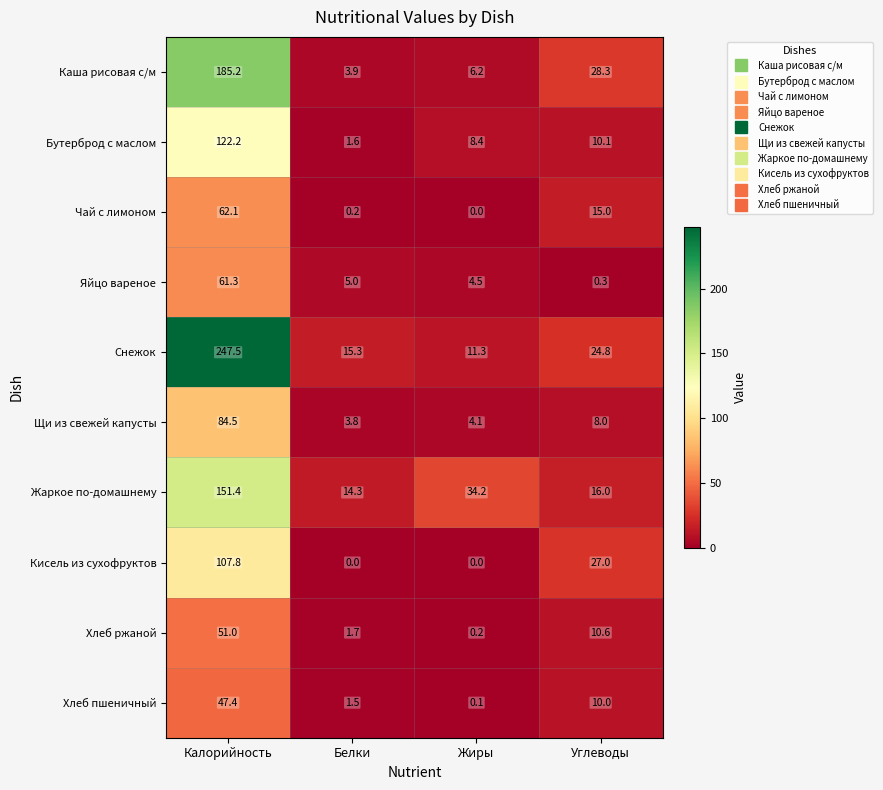

List the series in order of their peak value, highest first.

Снежок, Каша рисовая с/м, Жаркое по-домашнему, Бутерброд с маслом, Кисель из сухофруктов, Щи из свежей капусты, Чай с лимоном, Яйцо вареное, Хлеб ржаной, Хлеб пшеничный